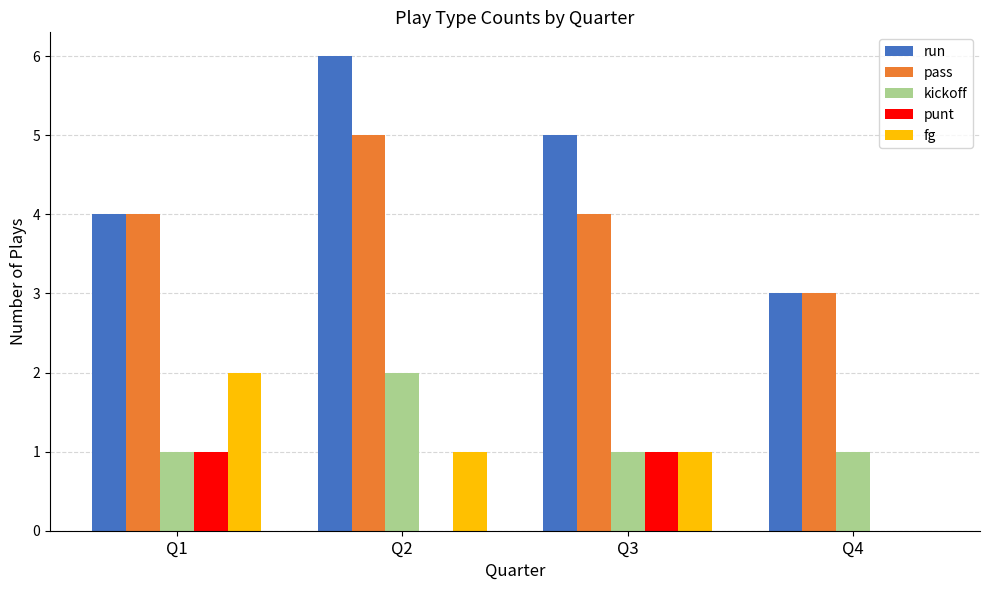

Does the chart contain stacked bars?

No